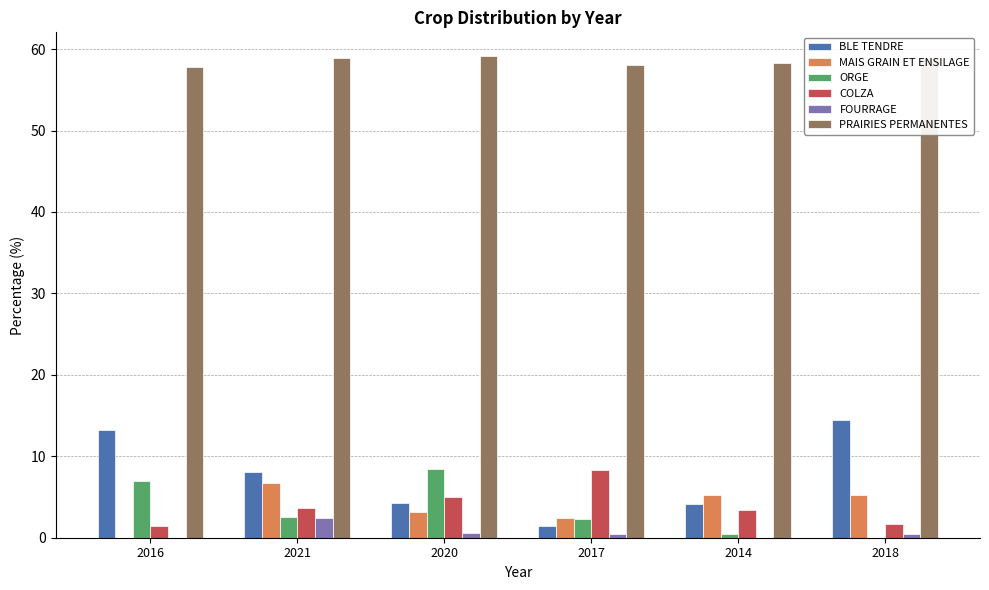

What is the average value of the MAIS GRAIN ET ENSILAGE series?

3.8